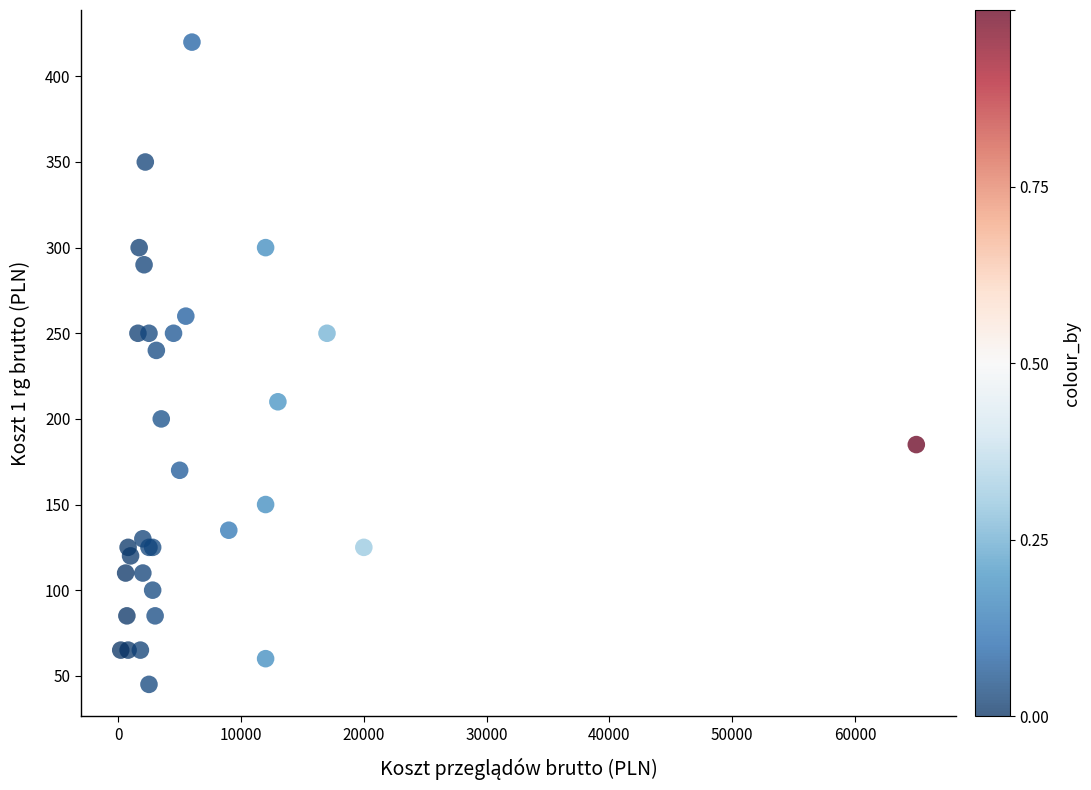

What Y value in the scatter plot is closest to 232?

240